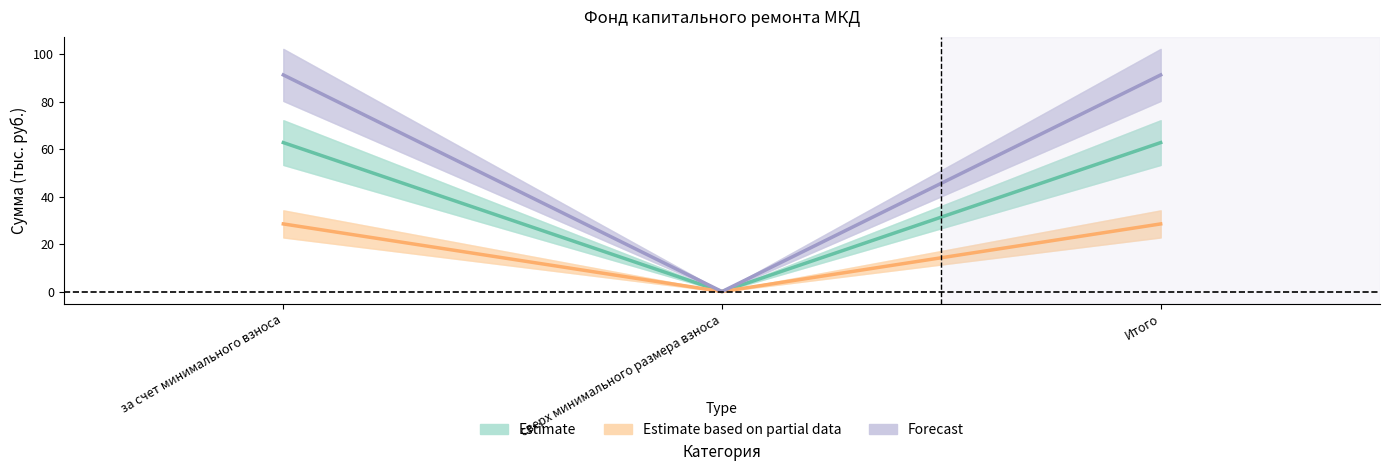

Is it true that Estimate equals 0.0 at сверх минимального размера взноса?

True